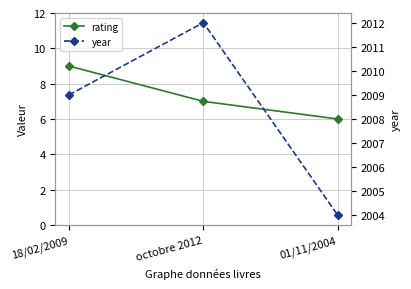

At which category is the sum across all series the highest?

octobre 2012